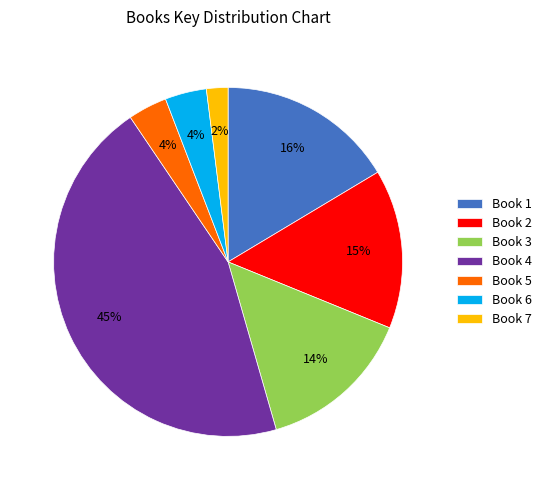

Is the sum of Book 3 and Book 4 greater than half?

Yes